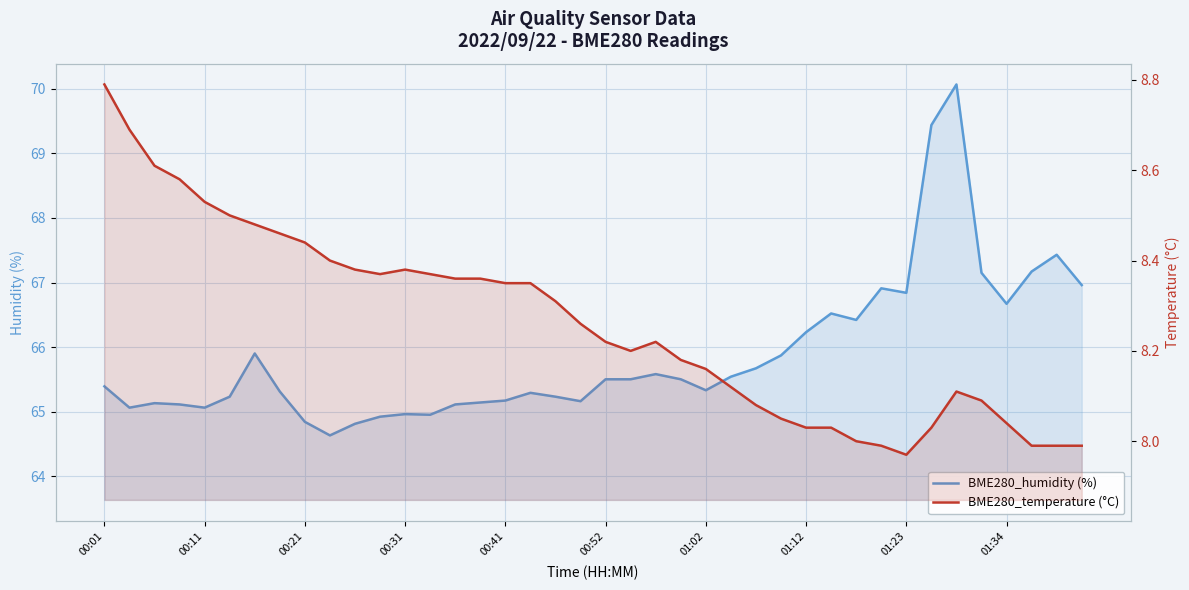

How many interior local valleys does the BME280_humidity (%) series have?

9